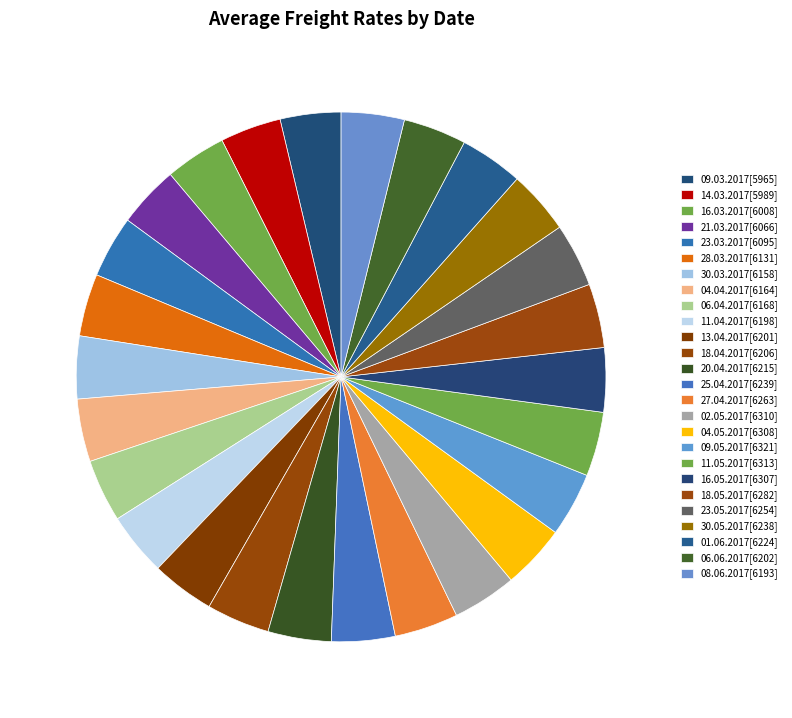

Rank the categories by value from highest to lowest.

09.05.2017, 11.05.2017, 02.05.2017, 04.05.2017, 16.05.2017, 18.05.2017, 27.04.2017, 23.05.2017, 25.04.2017, 30.05.2017, 01.06.2017, 20.04.2017, 18.04.2017, 06.06.2017, 13.04.2017, 11.04.2017, 08.06.2017, 06.04.2017, 04.04.2017, 30.03.2017, 28.03.2017, 23.03.2017, 21.03.2017, 16.03.2017, 14.03.2017, 09.03.2017